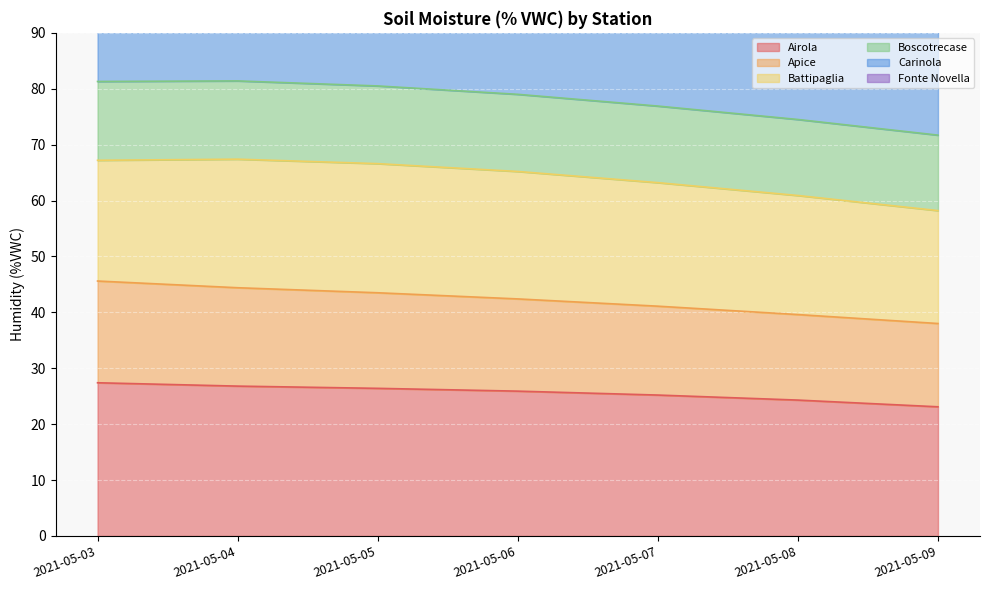

True or false: Apice and Fonte Novella intersect in this chart.

False